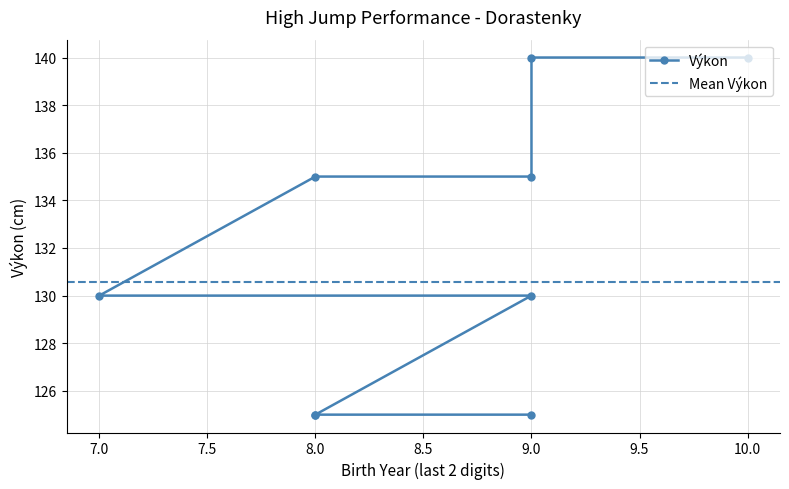

How many distinct data groups are displayed?

1